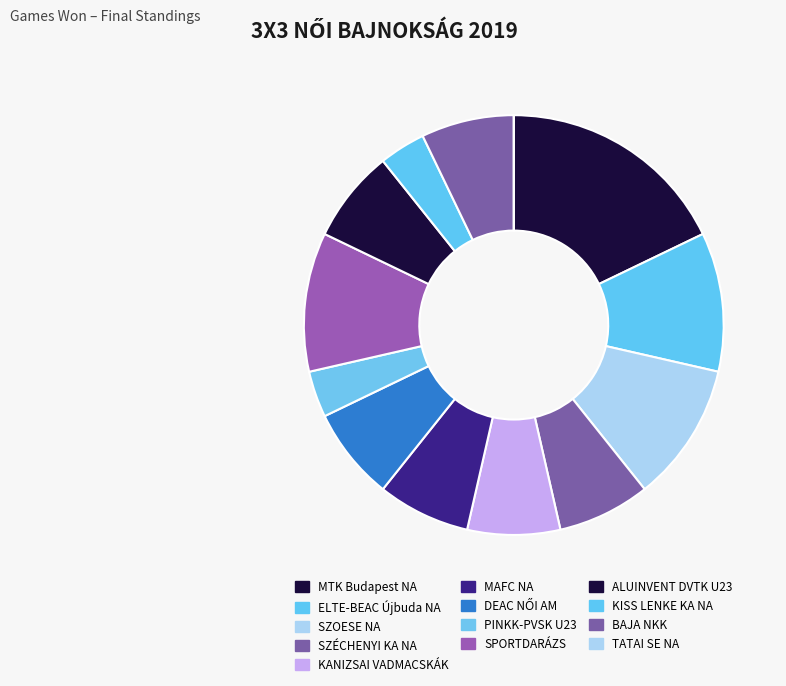

The SZOESE NA slice represents 11% of the pie. True or false?

True